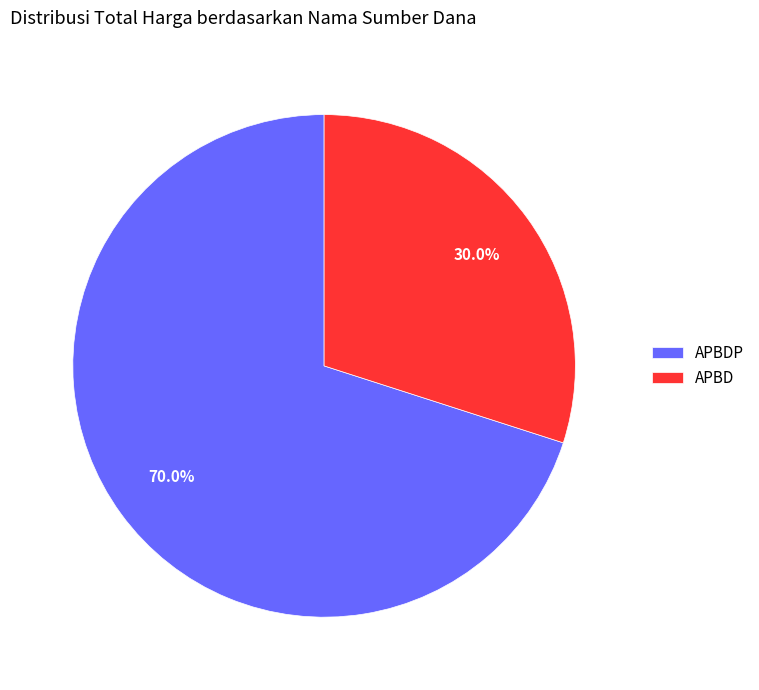

What is the ratio of the value at APBDP to the value at APBD?

2.3